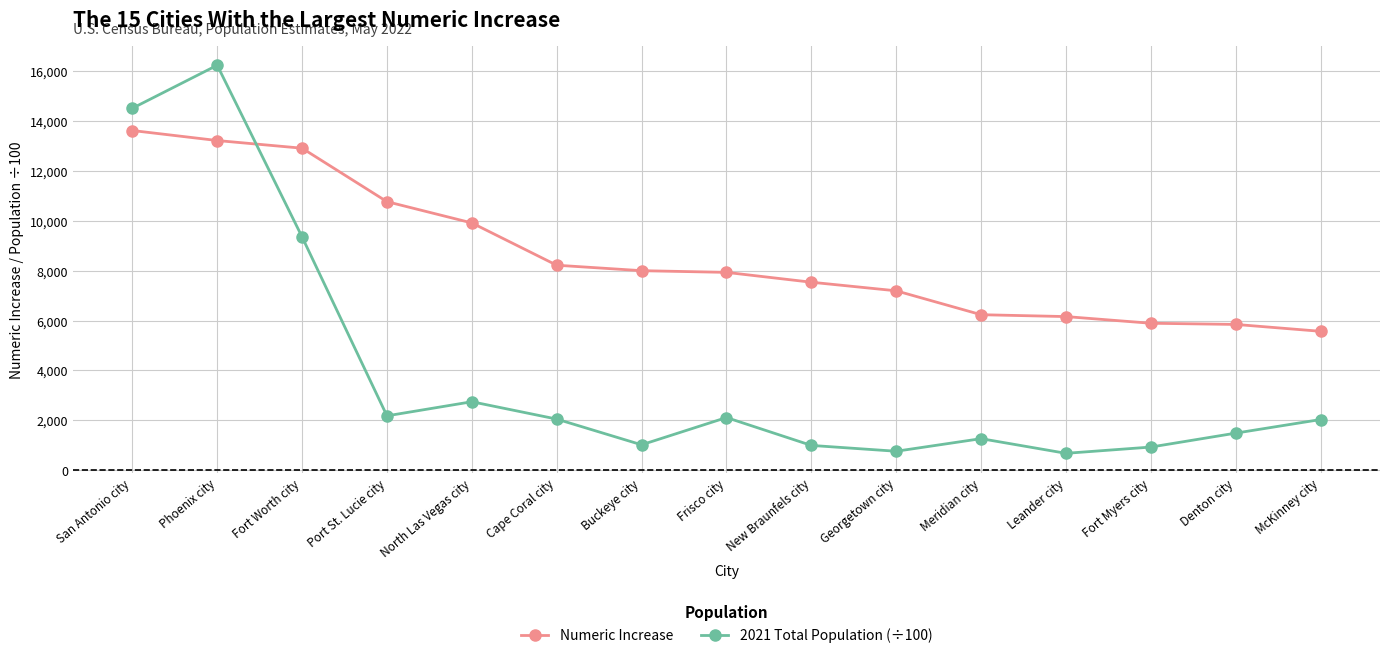

At which label does 2021 Total Population (÷100) first exceed 2026?

San Antonio city